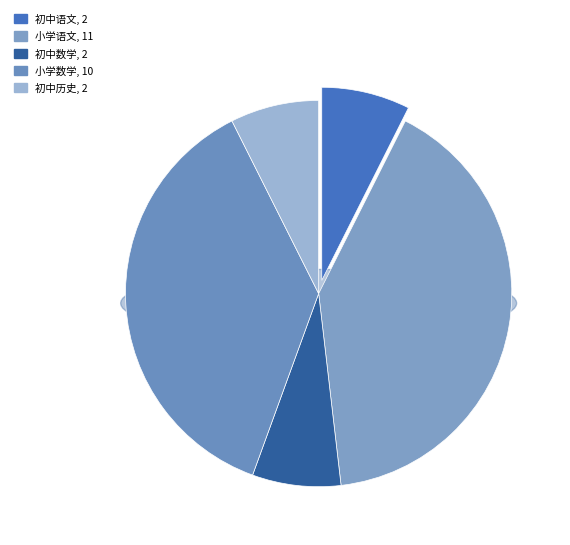

To the nearest percent, what is the combined percentage of 初中数学 and 小学数学?

44%